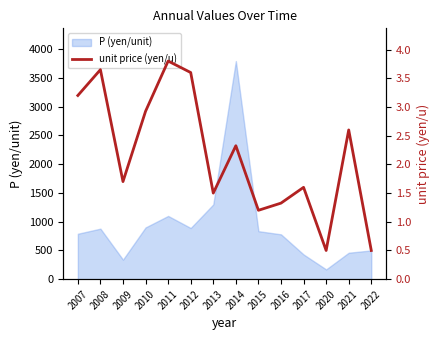

At which category does the data reach its first local valley?

2009